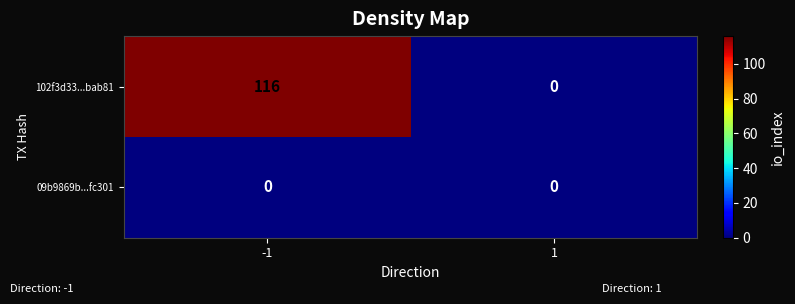

What is the total value across all series at -1?

116